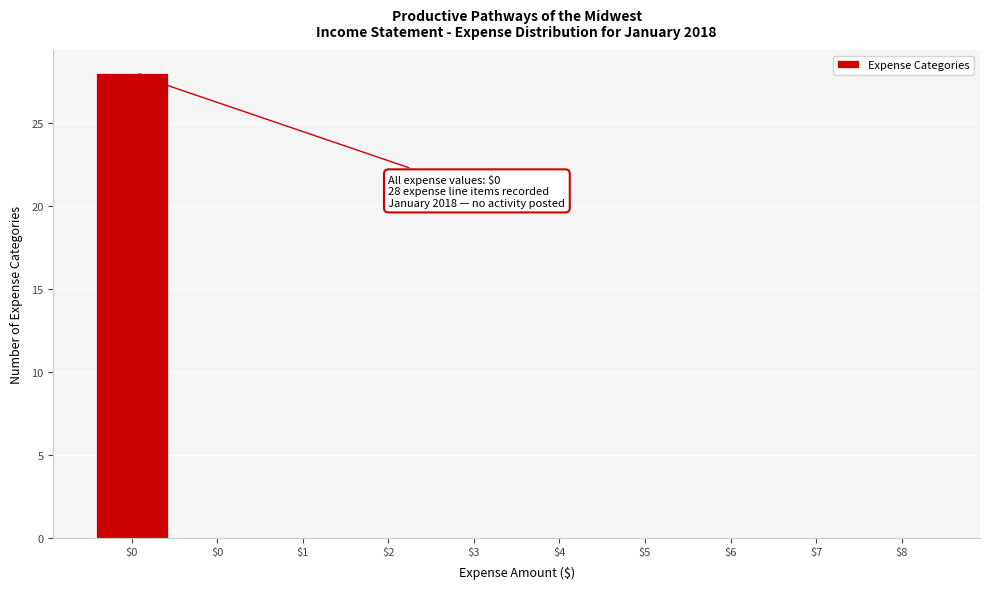

Count the number of data series in this chart.

1